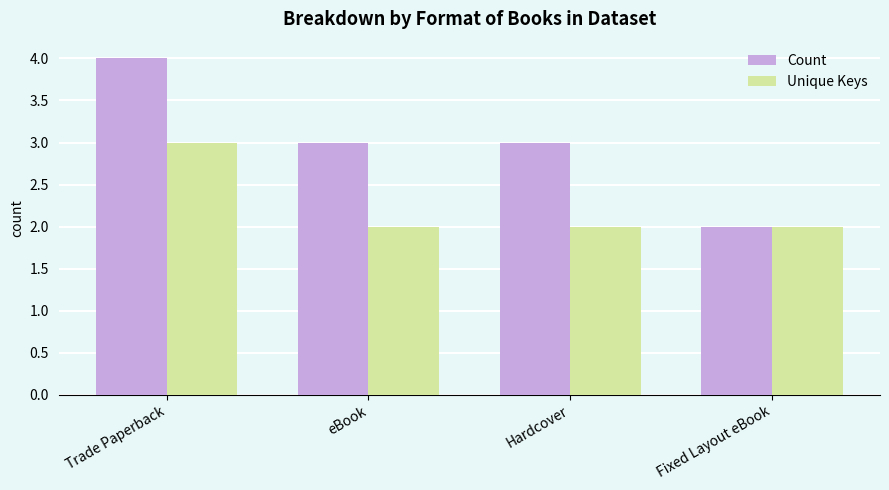

Reading left to right, extract all data points from this chart.

Count: Trade Paperback=4	eBook=3	Hardcover=3	Fixed Layout eBook=2
Unique Keys: Trade Paperback=3	eBook=2	Hardcover=2	Fixed Layout eBook=2